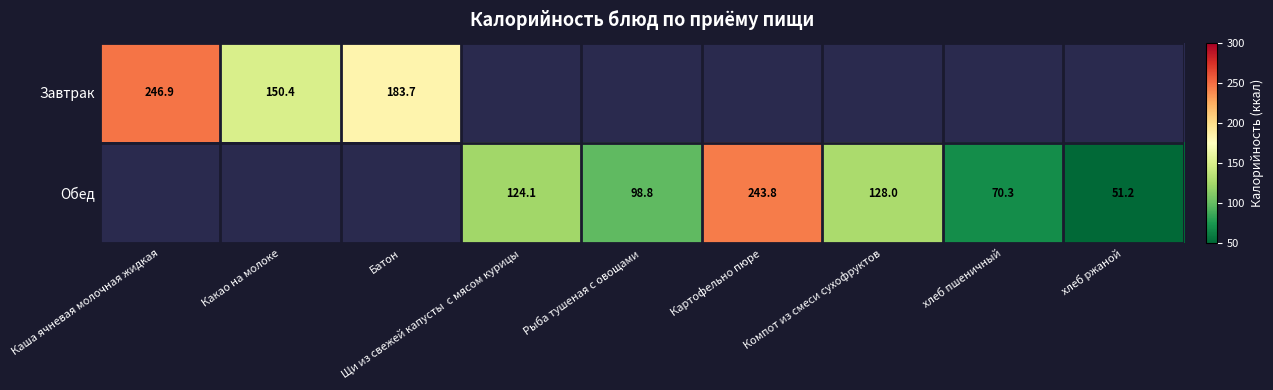

What is the sum of the Обед values at Щи из свежей капусты  с мясом курицы and Компот из смеси сухофруктов?

252.1